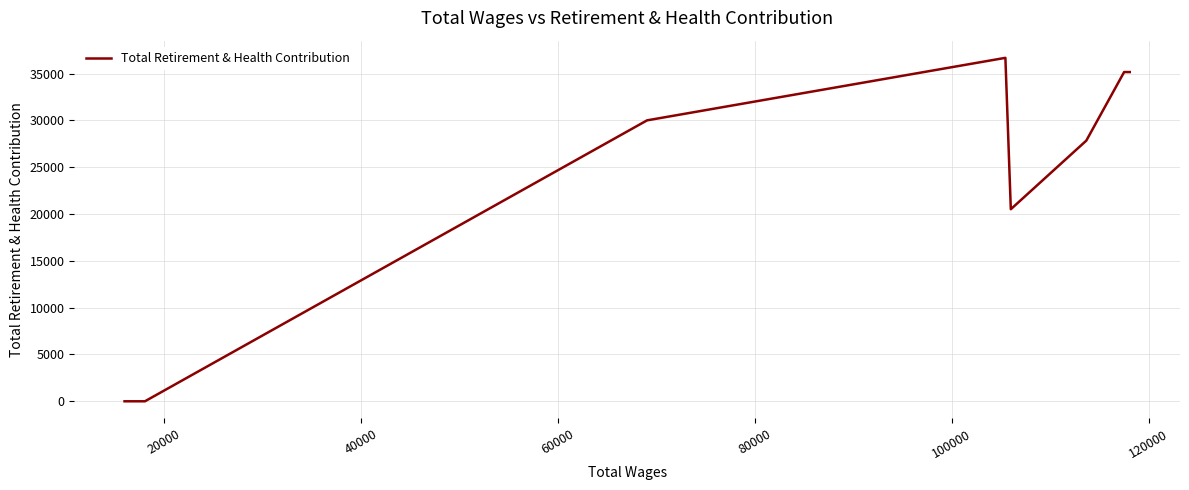

What is the greatest value displayed?

36687